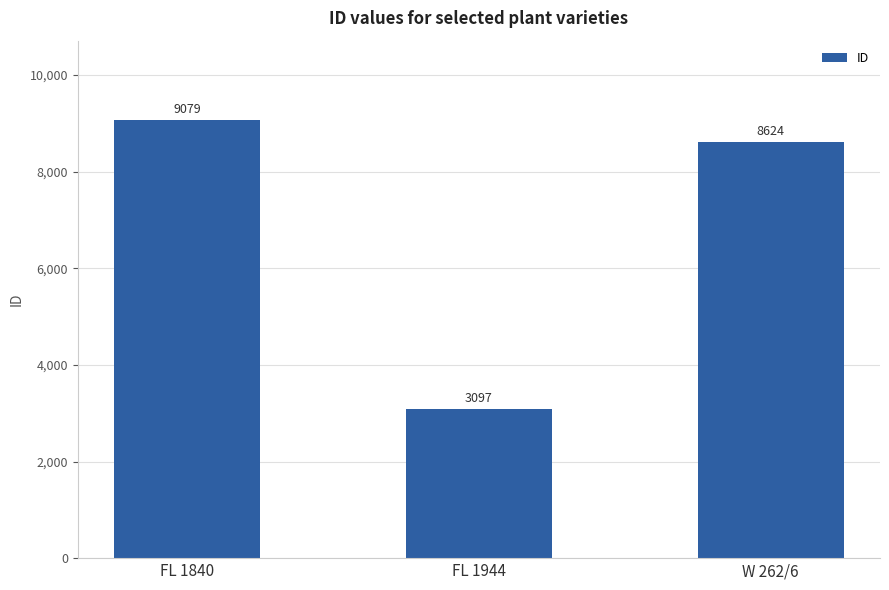

Count the number of data series in this chart.

1